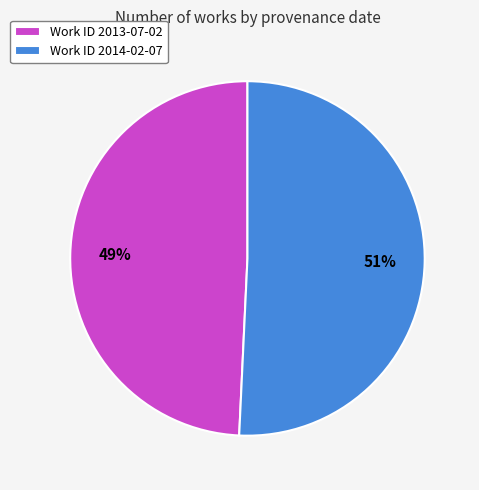

Between Work ID 2013-07-02 and Work ID 2014-02-07, which is larger?

Work ID 2014-02-07